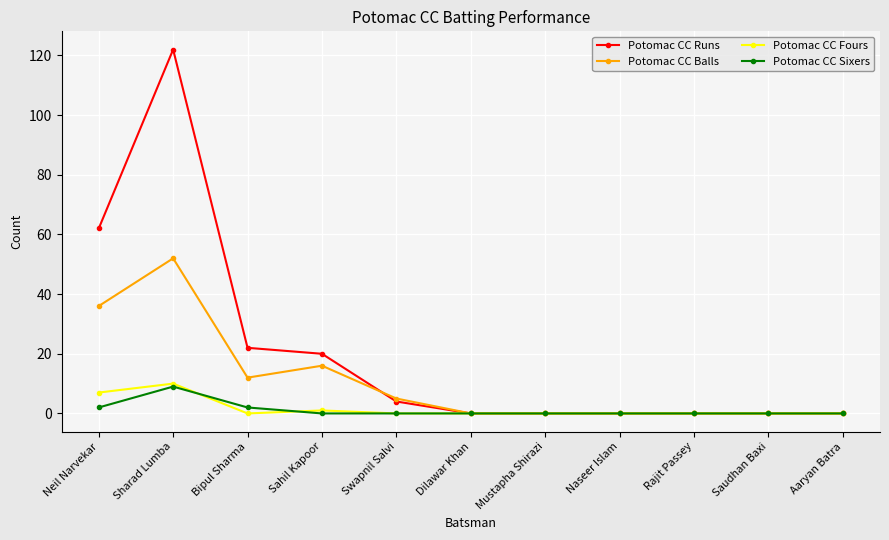

What is the difference between the second highest and minimum values in the Potomac CC Balls series?

36